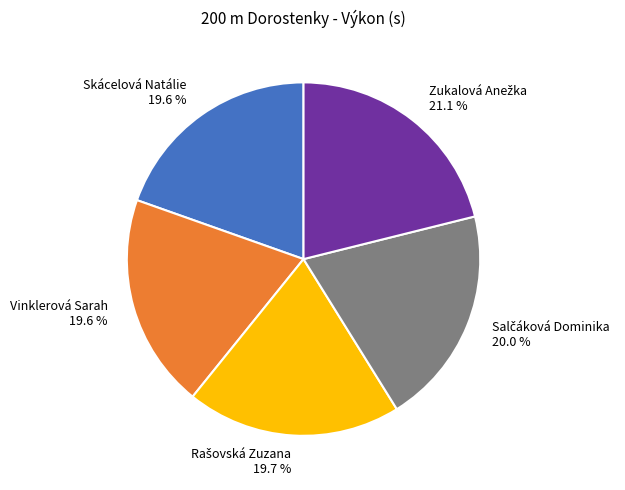

What is the ratio of the value at Vinklerová Sarah 19.6 % to the value at Skácelová Natálie 19.6 %?

1.0